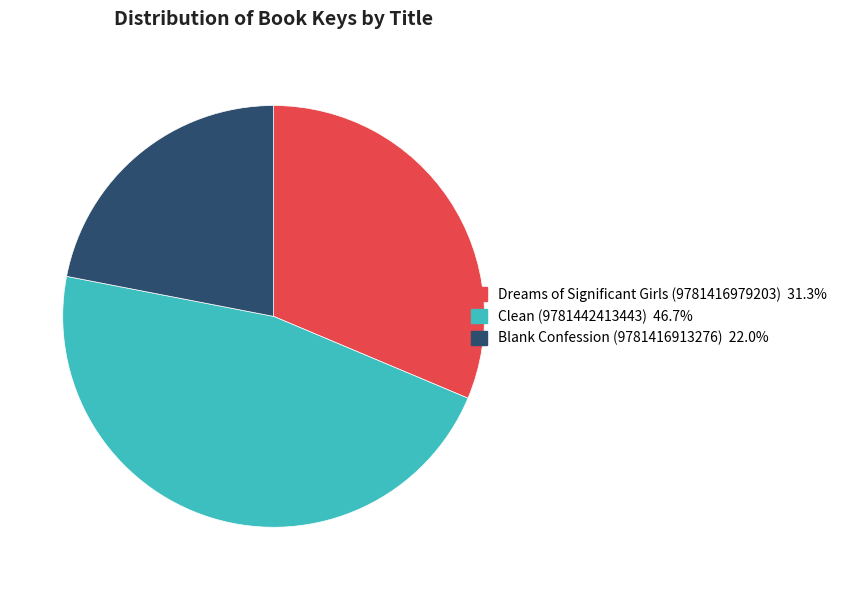

Does Blank Confession (9781416913276) represent more than half of the total?

No